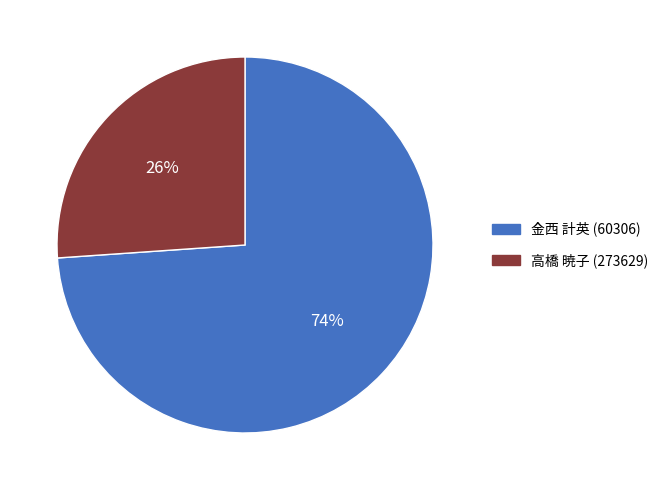

What percentage is the 高橋 暁子 (273629) slice, to the nearest percent?

26%